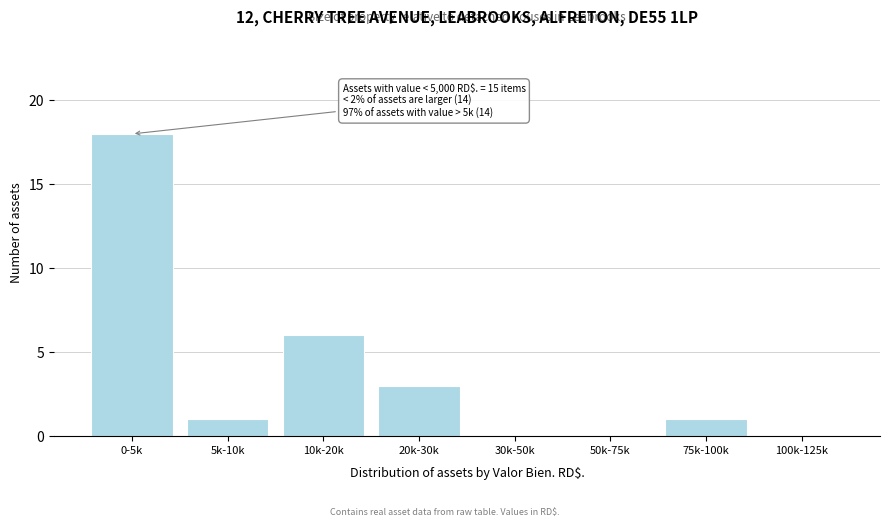

Reading right to left, transcribe all the data shown in this chart.

100k-125k=0	75k-100k=1	50k-75k=0	30k-50k=0	20k-30k=3	10k-20k=6	5k-10k=1	0-5k=18